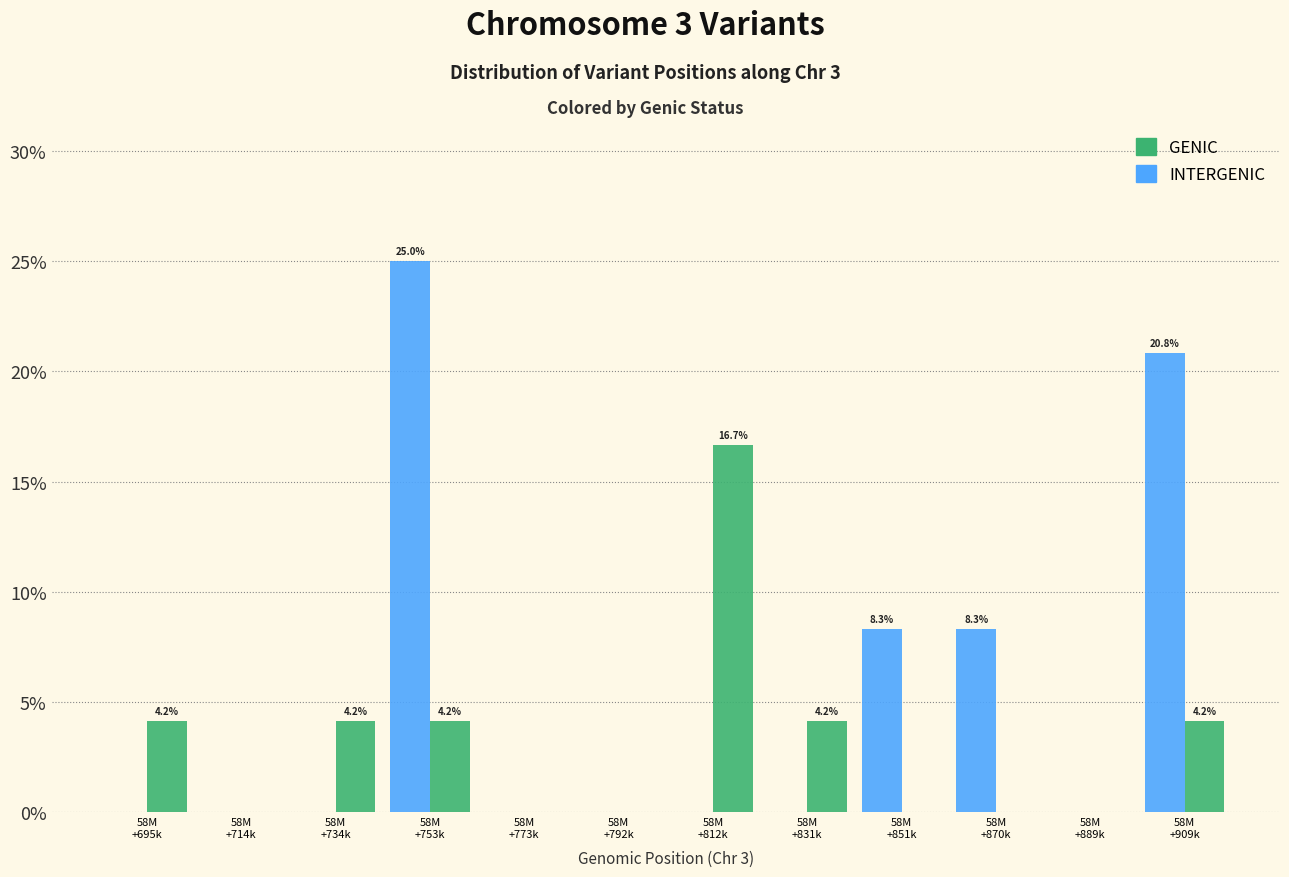

What is the maximum value for GENIC?

16.7